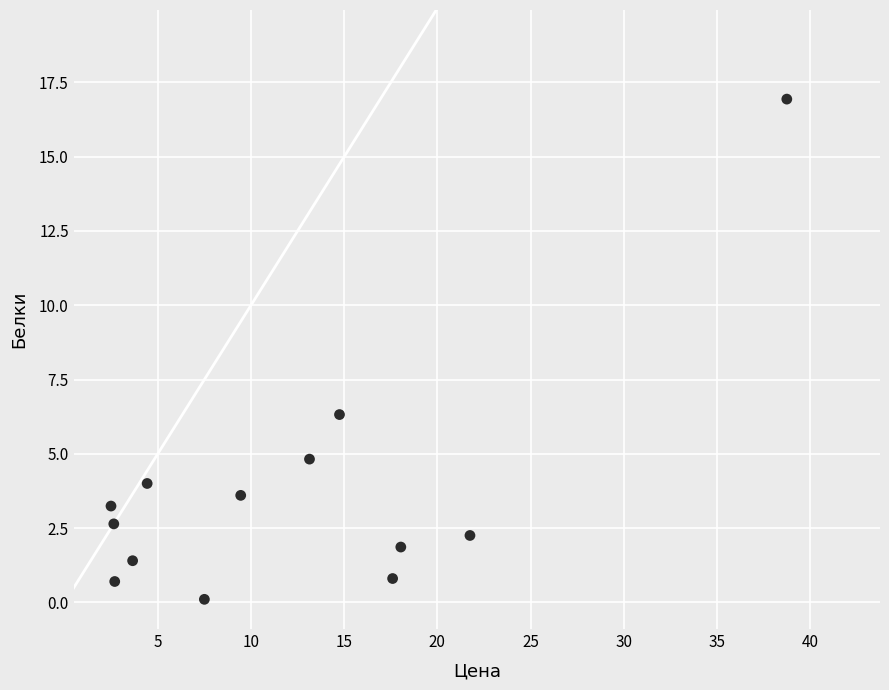

What Y value in the scatter plot is closest to 8?

6.3